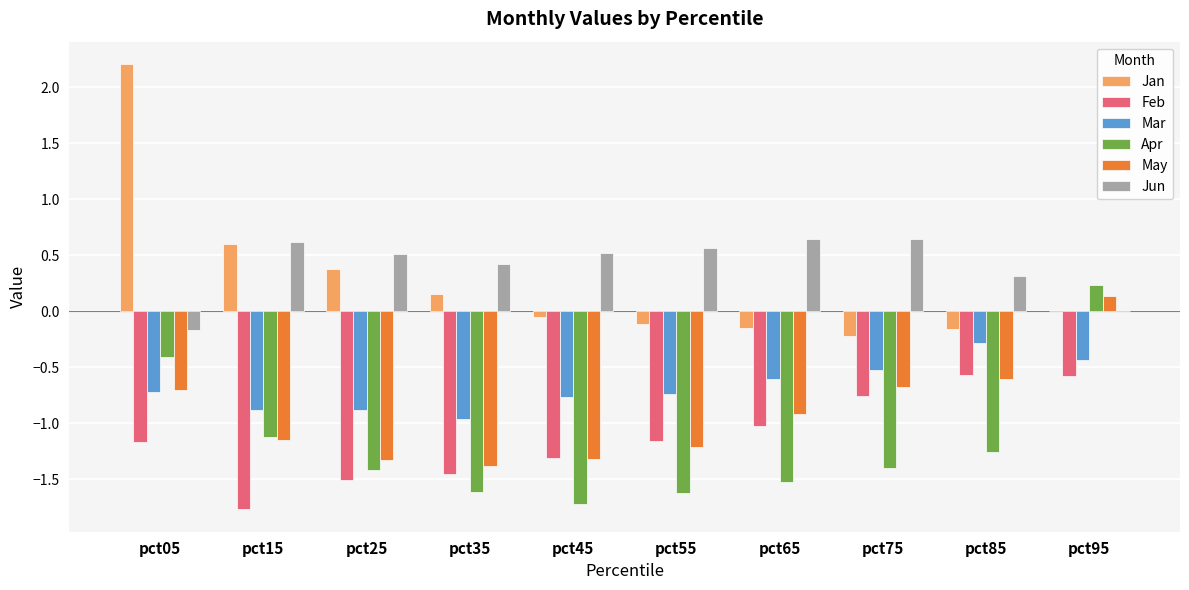

What is the sum of all Feb values?

-11.3